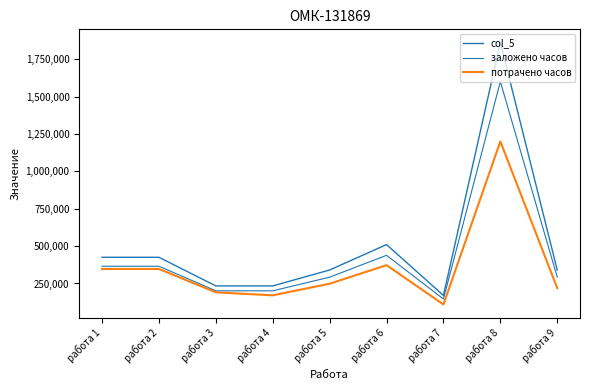

Between работа 9 and работа 6, which is larger?

работа 6